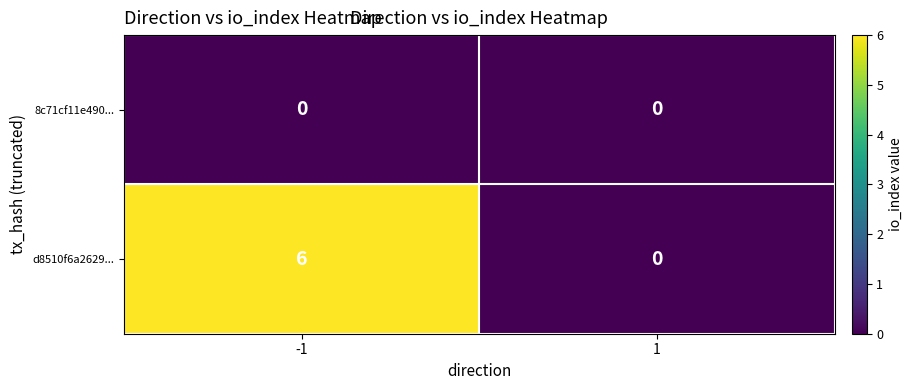

List the series in order of their peak value, lowest first.

8c71cf11e490..., d8510f6a2629...